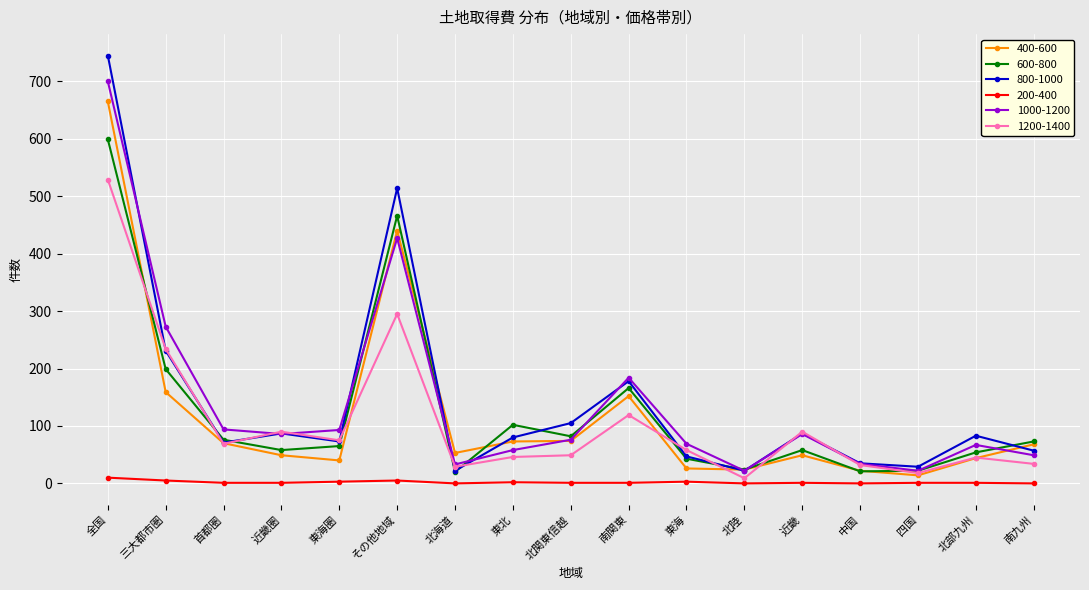

True or false: 1000-1200 and 600-800 cross at least once.

True